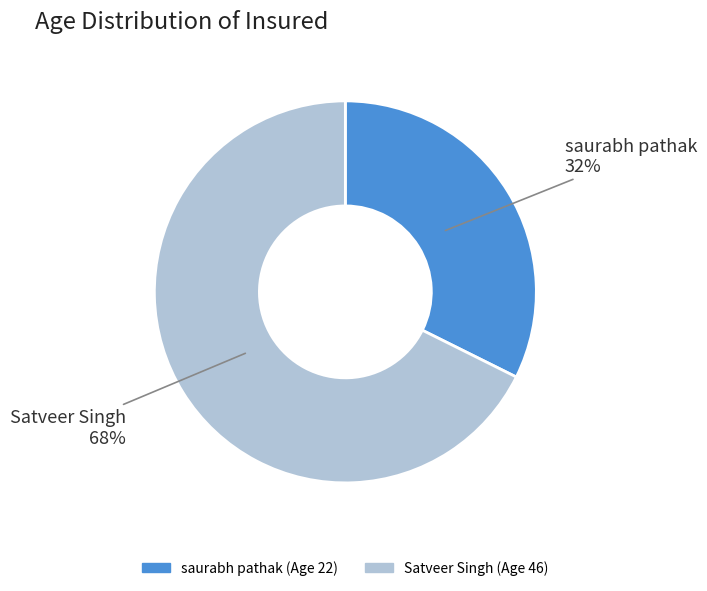

The Satveer Singh slice represents 68% of the pie. True or false?

True